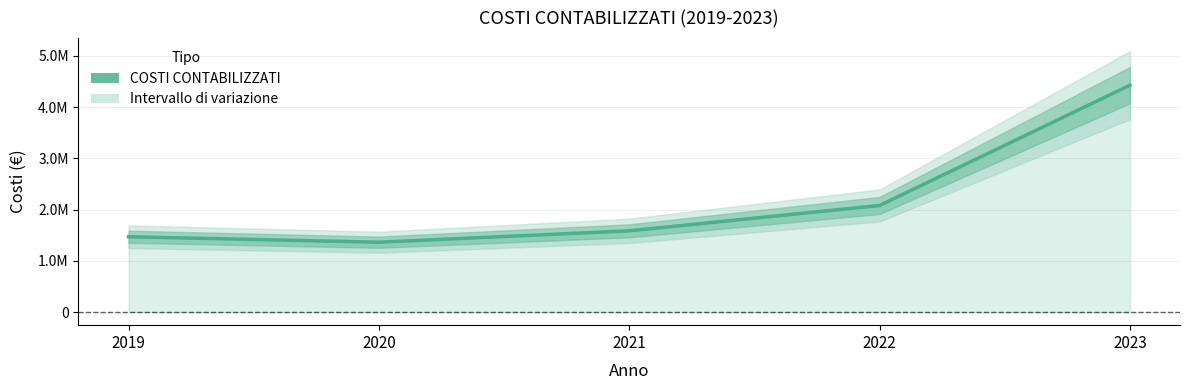

What is the sum of all values?

10931456.1